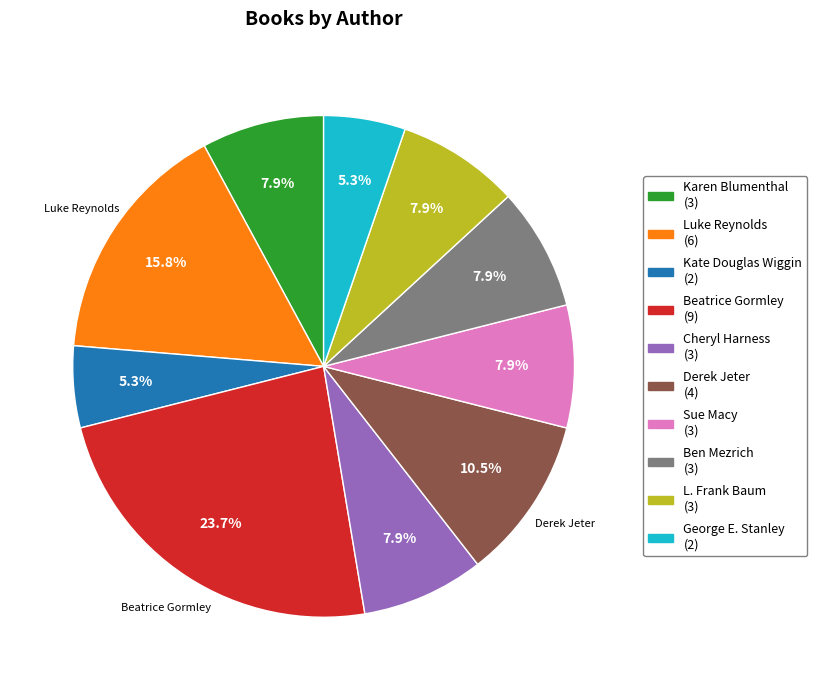

Does any single category account for the majority?

No